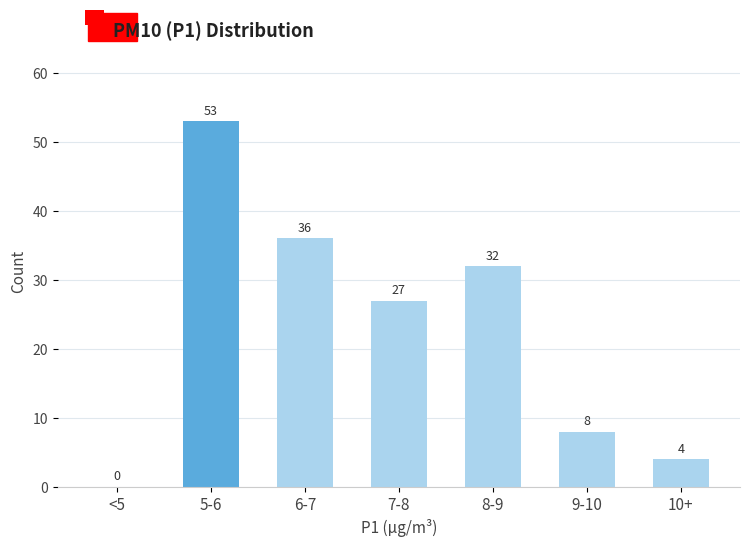

Reading left to right, extract all data points from this chart.

<5=0	5-6=53	6-7=36	7-8=27	8-9=32	9-10=8	10+=4